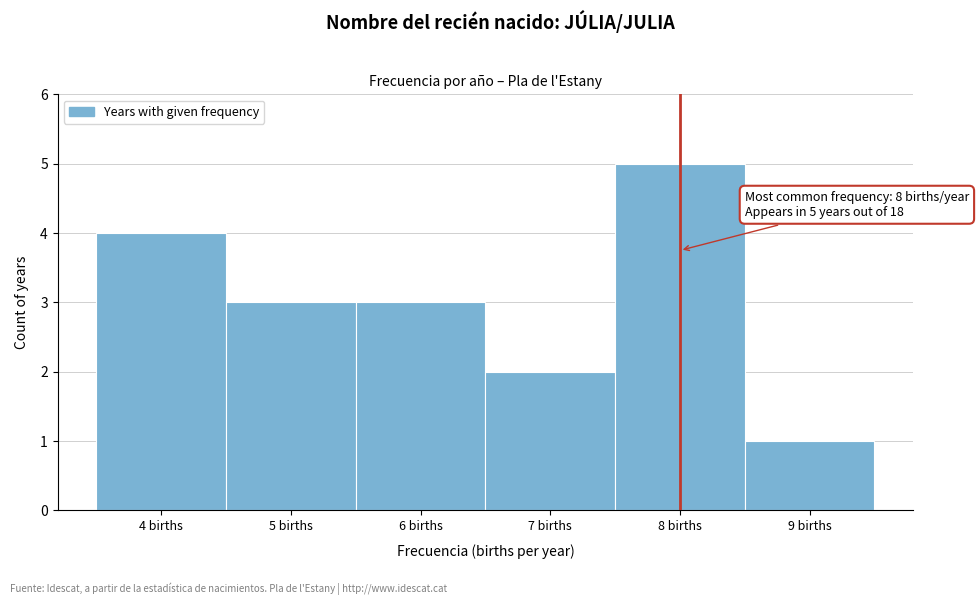

Over which range of the x-axis is the bar tallest?

7.5 to 8.5